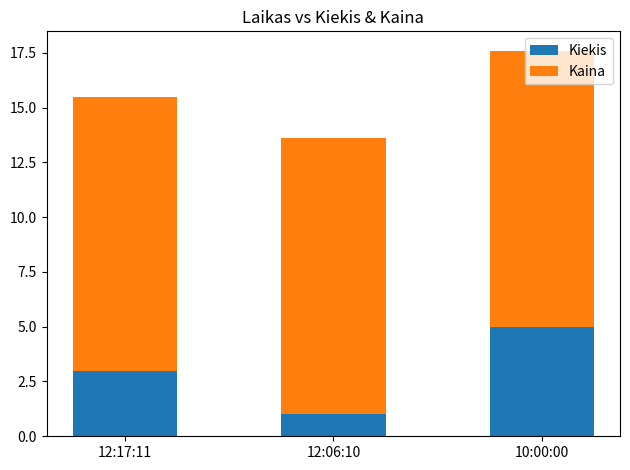

List the labels in order of Kiekis value, smallest first.

12:06:10, 12:17:11, 10:00:00